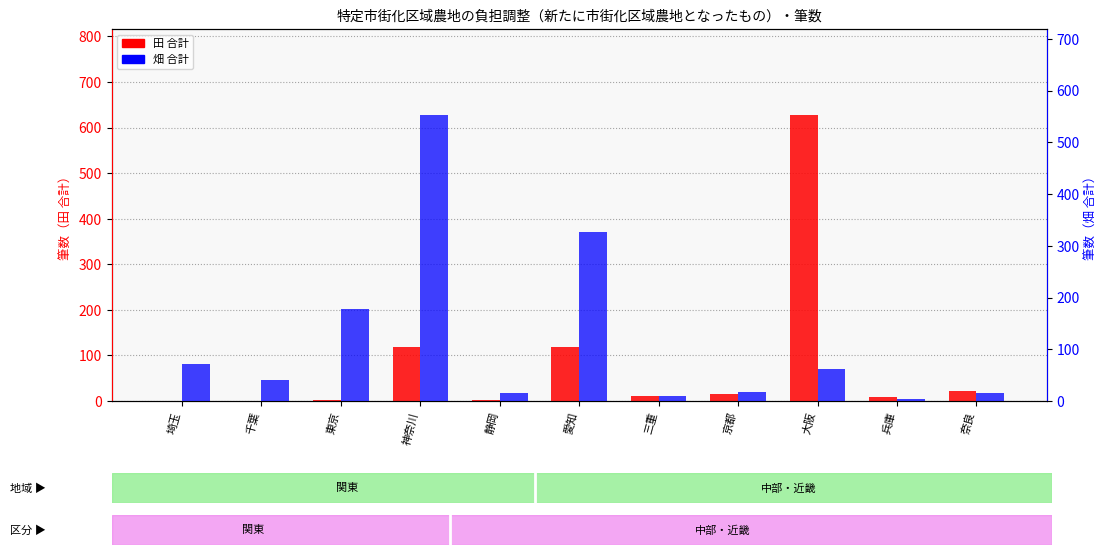

How many bars are there in total?

22